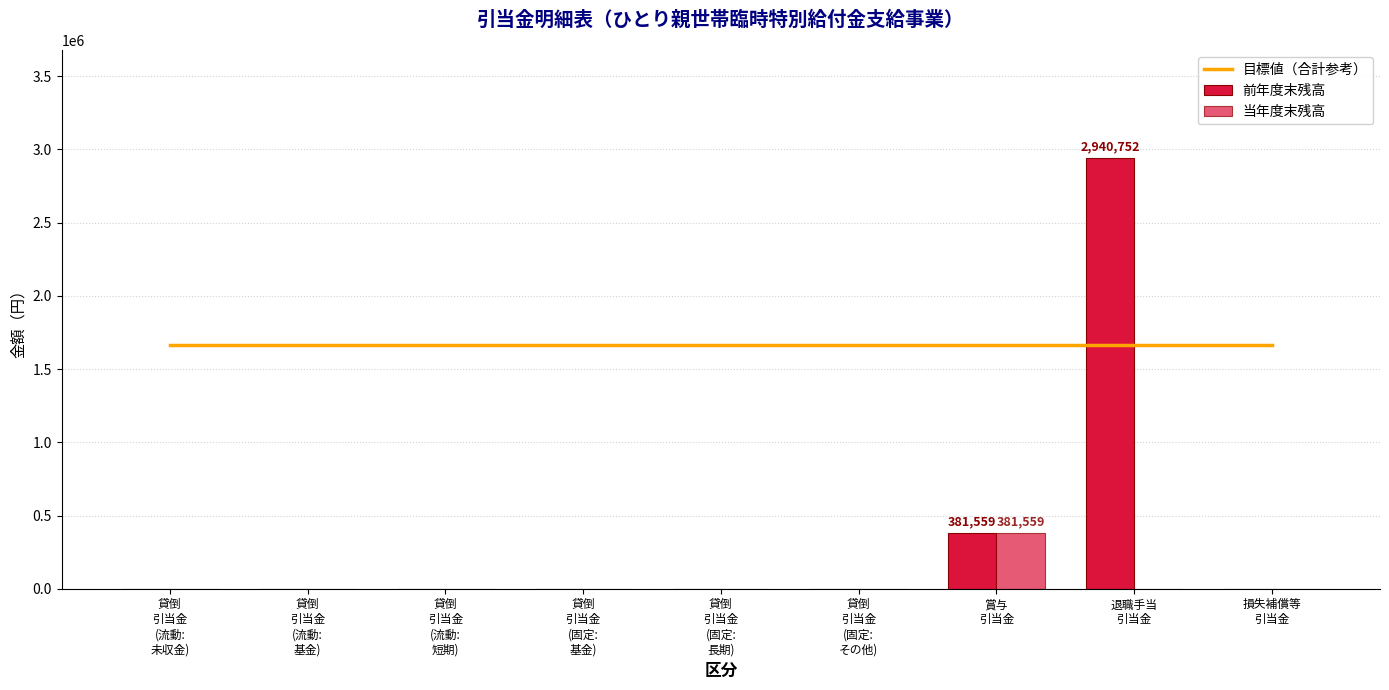

The 目標値（合計参考） series shows 1661155.5 at 損失補償等
引当金. True or false?

True